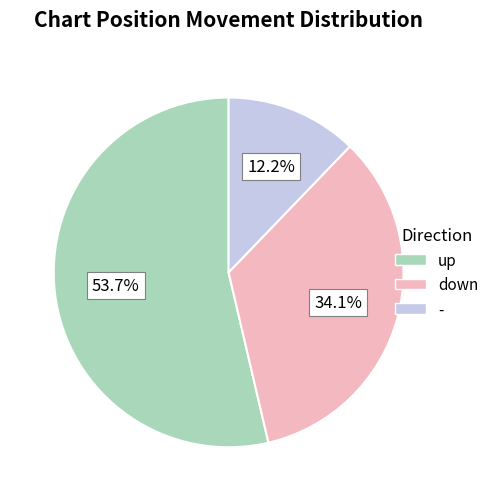

Between up and down, which is larger?

up